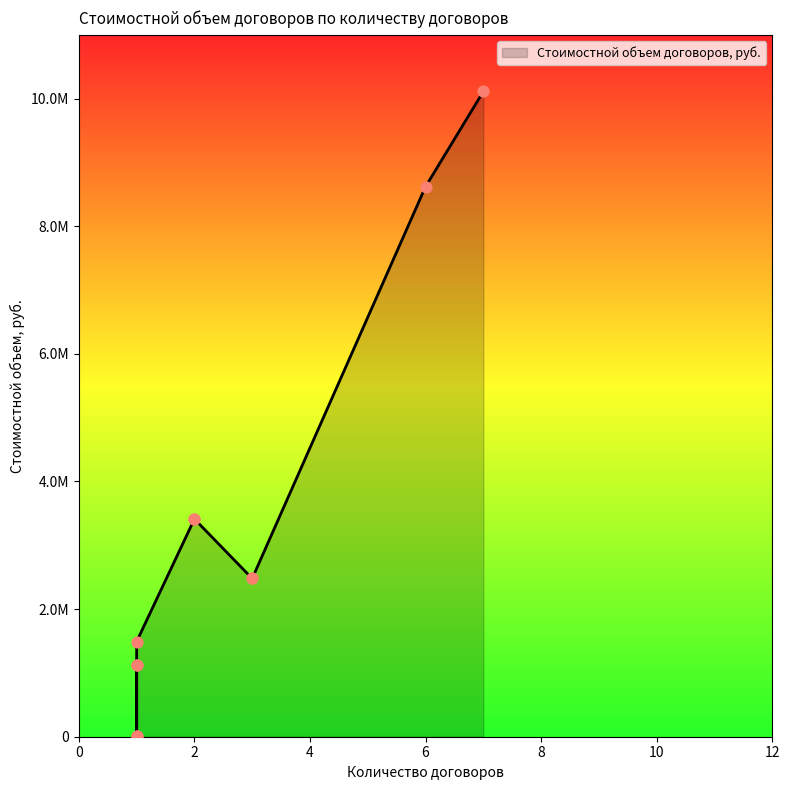

Approximately how many times larger is the value at 3 compared to 1?

311.6